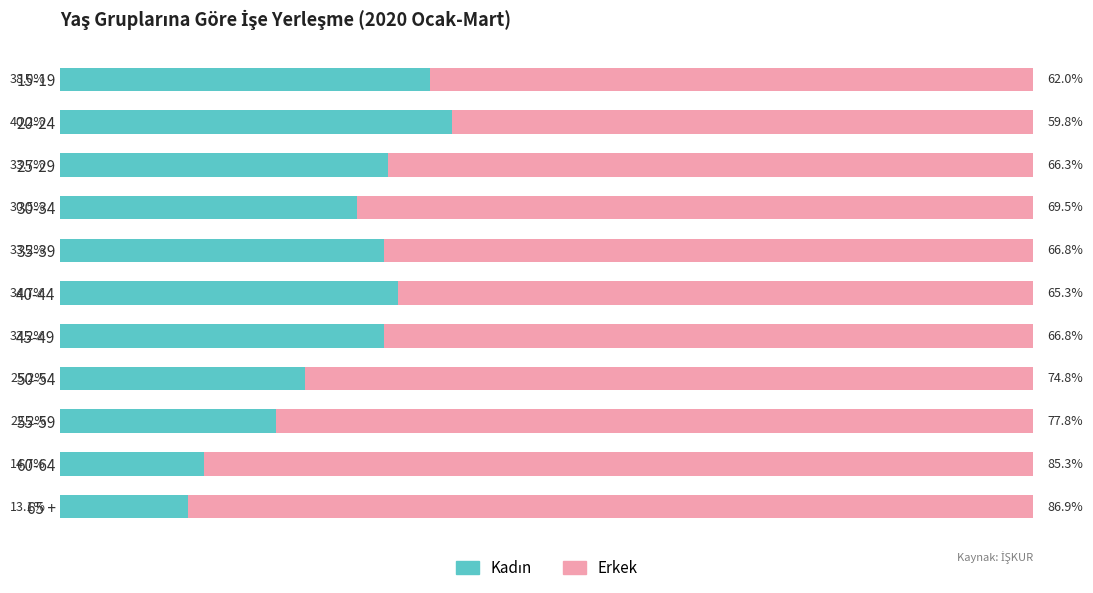

At how many categories does at least one series exceed 24?

11